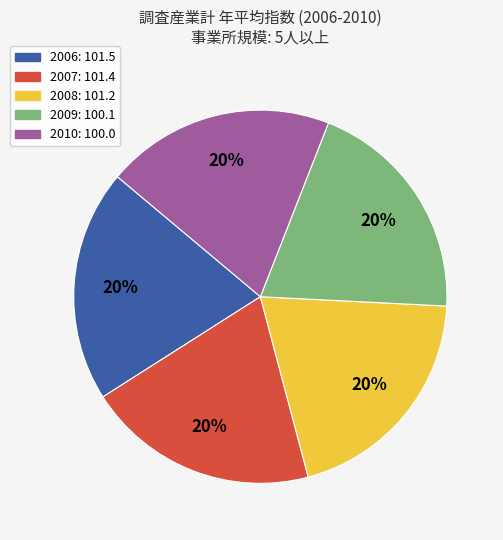

Combined, do 2007 and 2010 account for over 50%?

No